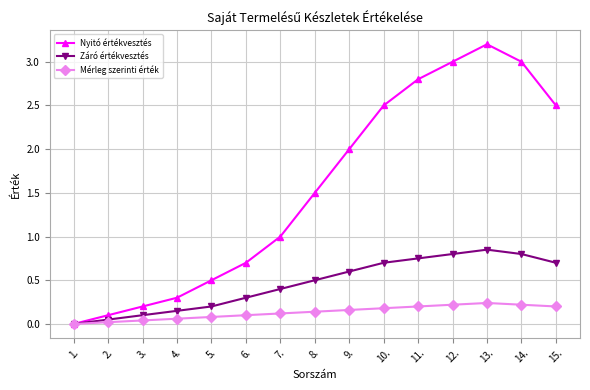

Reading left to right, extract all data points from this chart.

Nyitó értékvesztés: 0.0	0.1	0.2	0.3	0.5	0.7	1.0	1.5	2.0	2.5	2.8	3.0	3.2	3.0	2.5
Záró értékvesztés: 0.0	0.1	0.1	0.1	0.2	0.3	0.4	0.5	0.6	0.7	0.8	0.8	0.8	0.8	0.7
Mérleg szerinti érték: 0.0	0.0	0.0	0.1	0.1	0.1	0.1	0.1	0.2	0.2	0.2	0.2	0.2	0.2	0.2